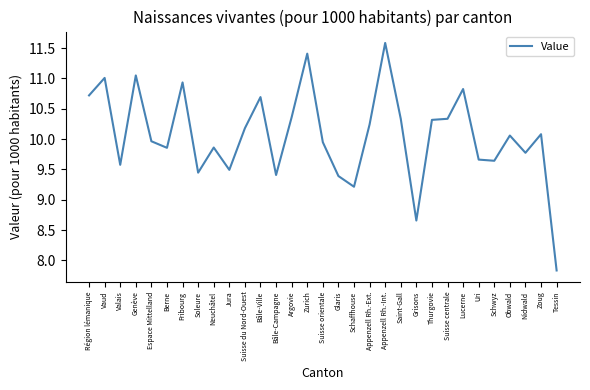

Does the chart have visible grid lines?

No